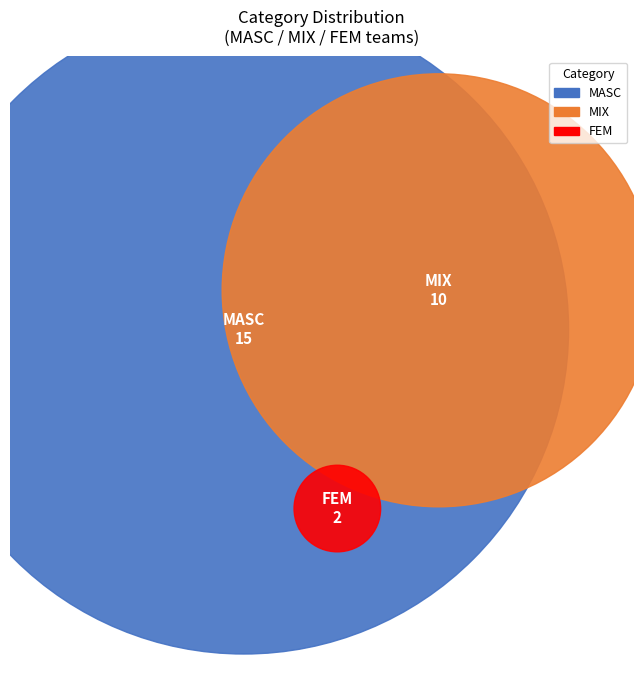

How many segments does this pie chart have?

3